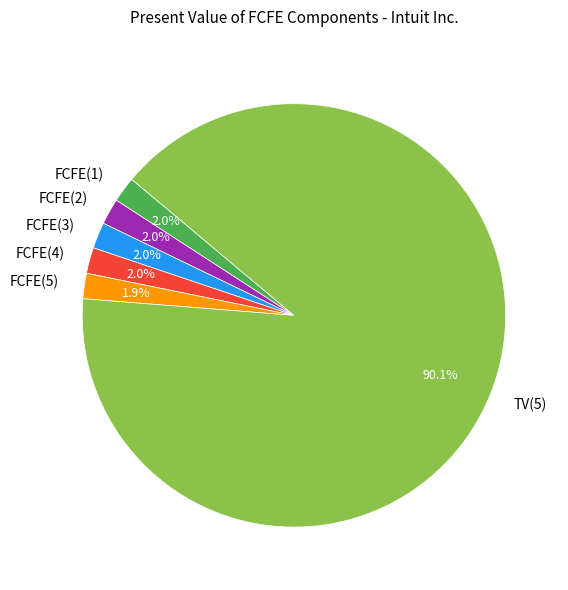

Count the number of slices in the pie.

6